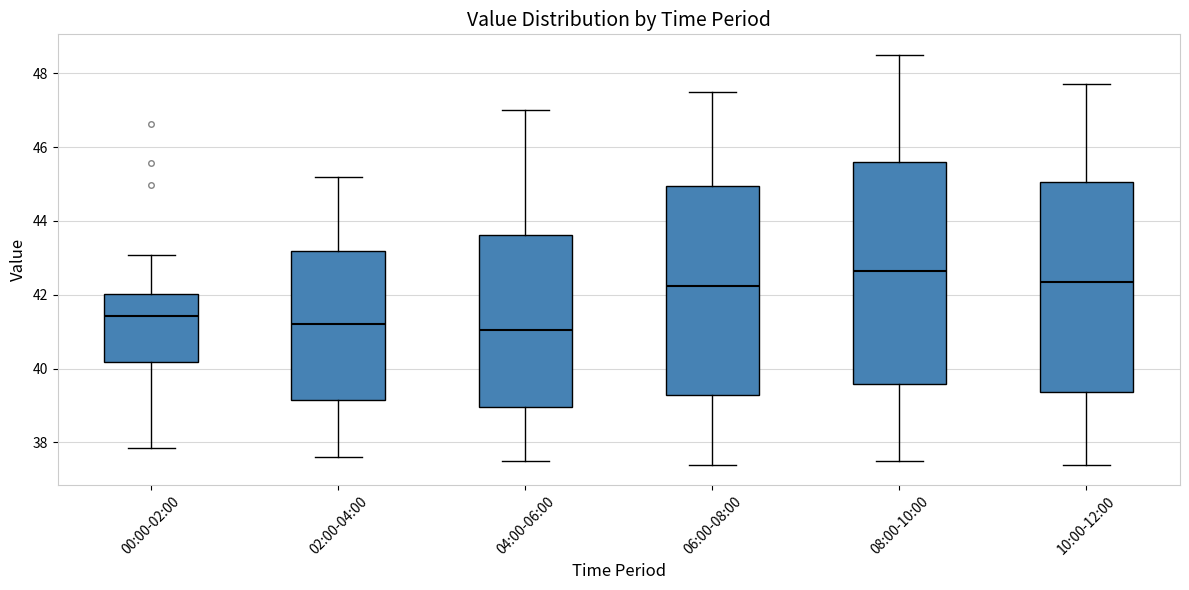

Reading left to right, transcribe this box plot: for each box, give where its median line is, the range the box spans, and where its two whiskers end, as read against the y-axis. The values are not printed on the chart, so give them approximately, as read against the axis.

00:00-02:00: median 41.4, box 40.2 to 42.0, whiskers 37.8 to 43.0
02:00-04:00: median 41.2, box 39.2 to 43.2, whiskers 37.6 to 45.2
04:00-06:00: median 41.0, box 39.0 to 43.6, whiskers 37.6 to 47.0
06:00-08:00: median 42.2, box 39.2 to 45.0, whiskers 37.4 to 47.6
08:00-10:00: median 42.6, box 39.6 to 45.6, whiskers 37.6 to 48.6
10:00-12:00: median 42.4, box 39.4 to 45.0, whiskers 37.4 to 47.8